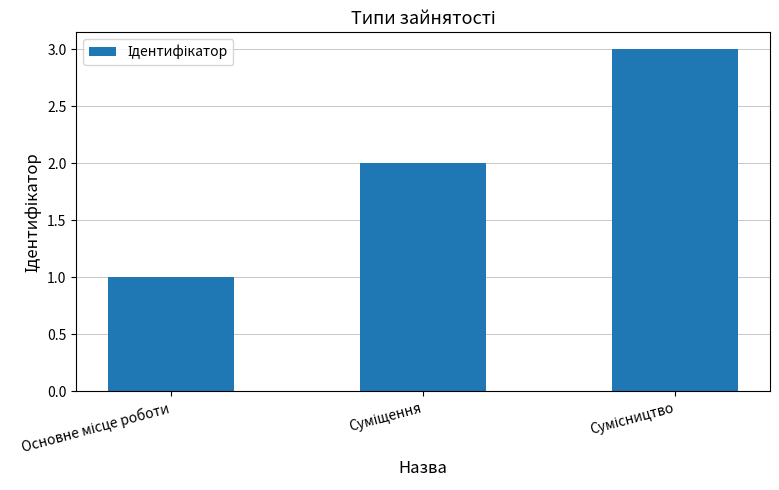

How many series are shown in this chart?

1